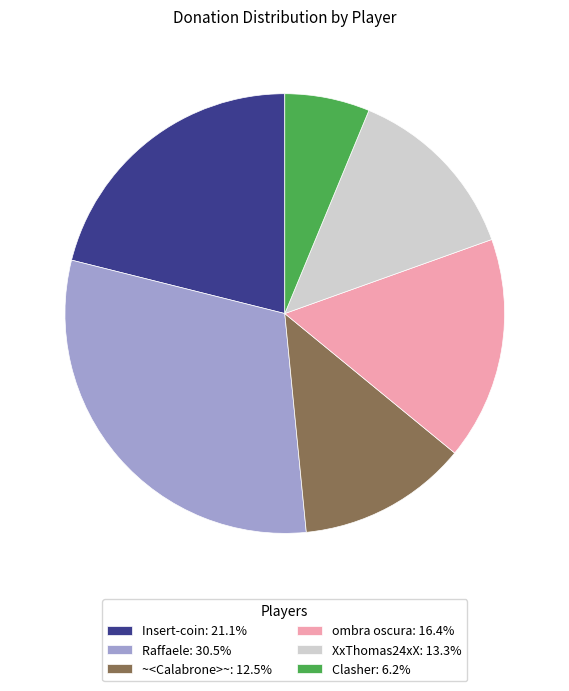

Combined, do Raffaele: 30.5% and Clasher: 6.2% account for over 50%?

No